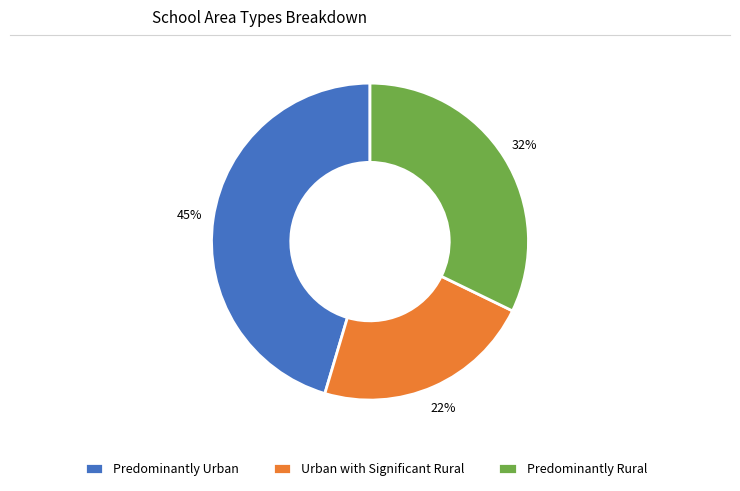

Is it true that Urban with Significant Rural is 11% of the pie?

False